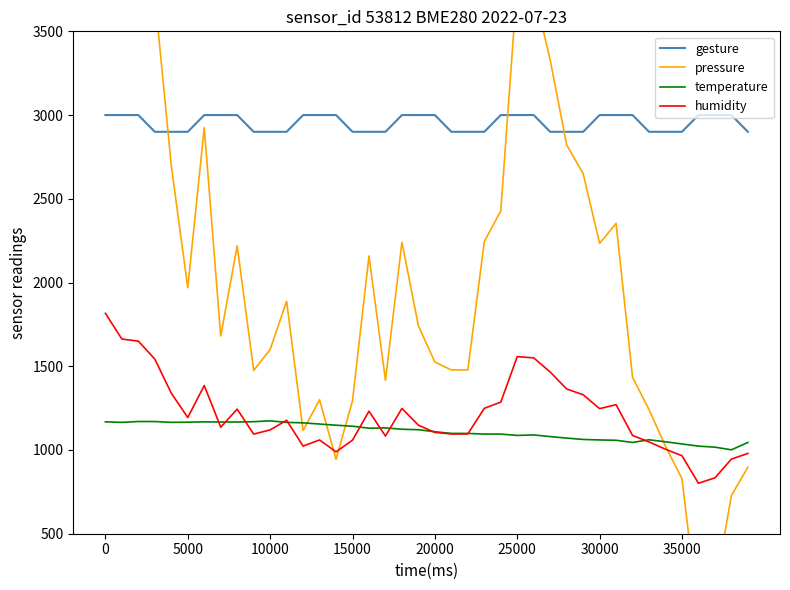

What are all the series names shown in the legend?

gesture, pressure, temperature, humidity